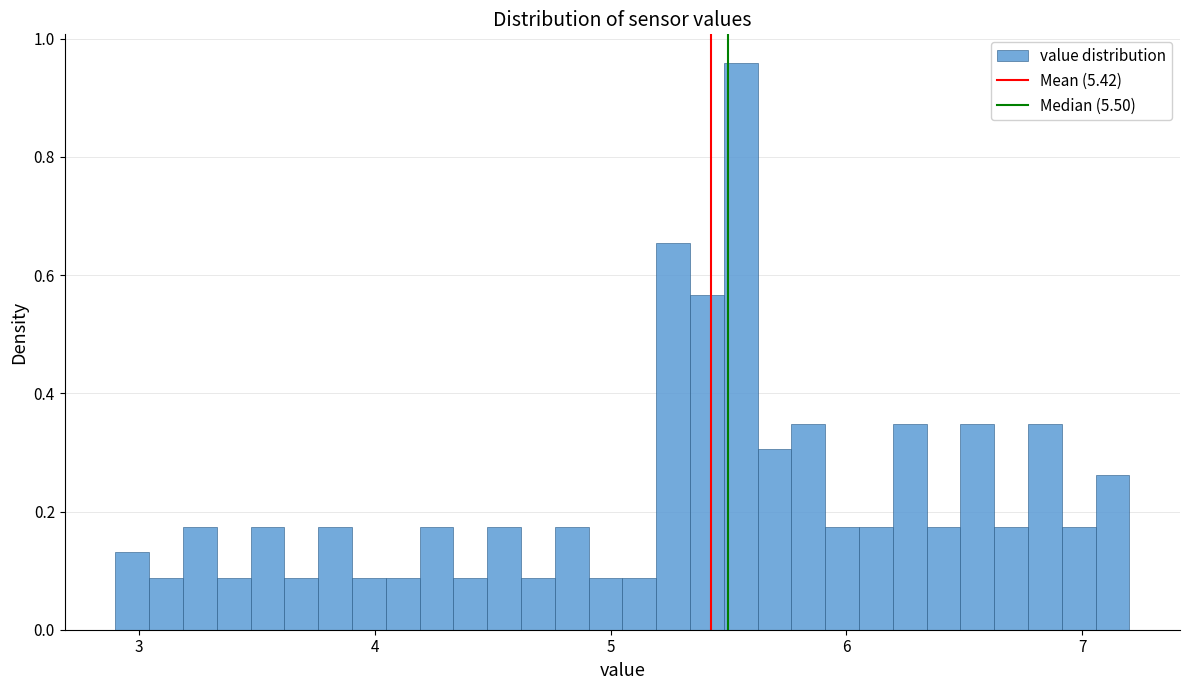

Read against the x-axis, roughly where is the centre of the tallest bar?

5.6